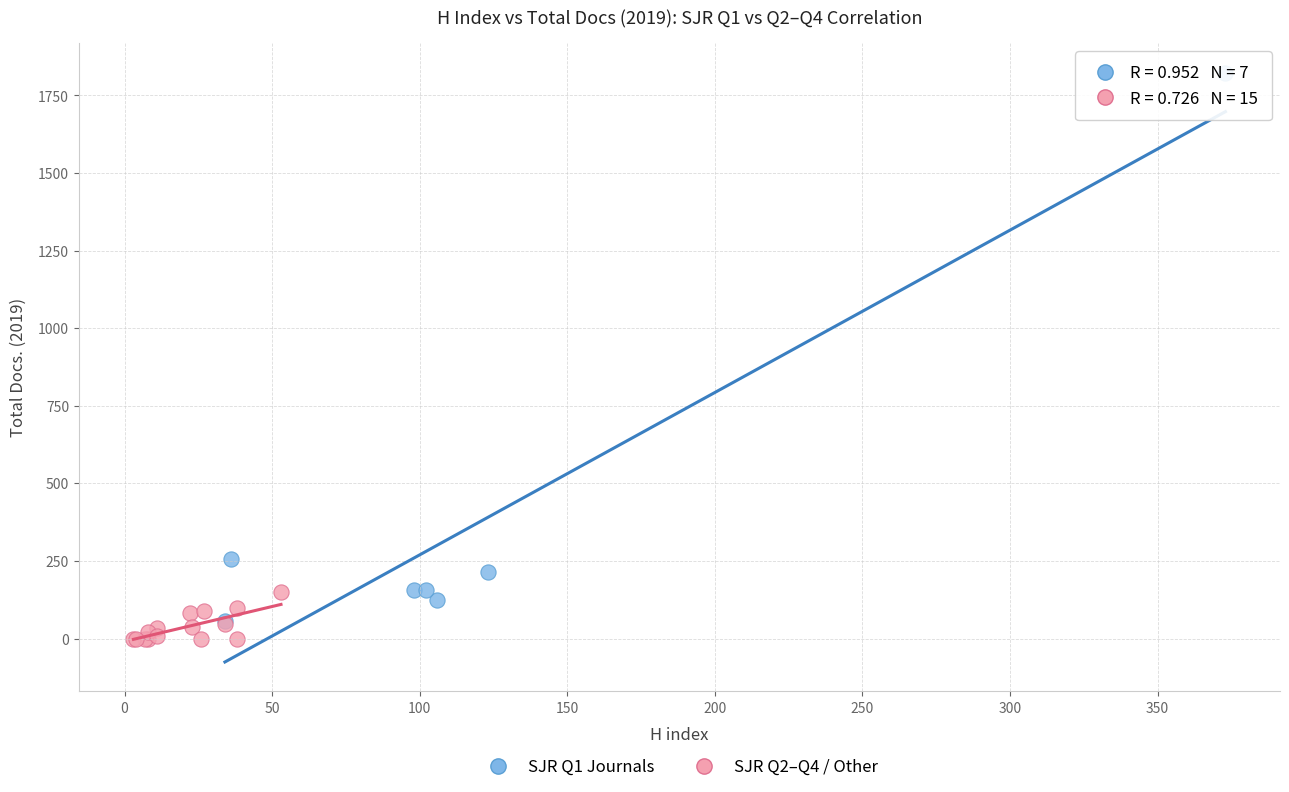

Which series has the largest Y range (max minus min)?

SJR Q1 Journals